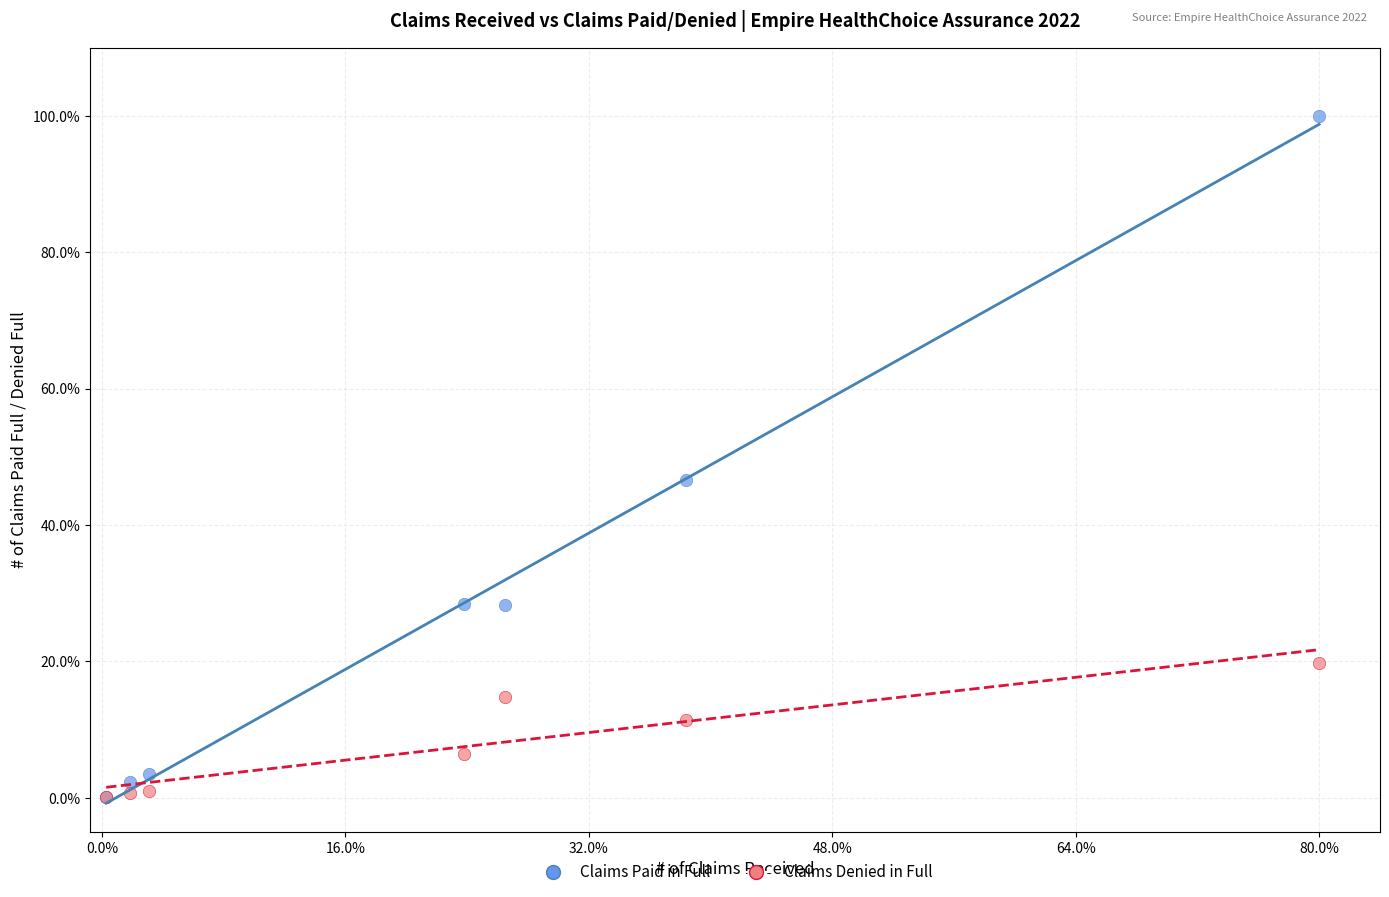

What are all the series names shown in the legend?

Claims Paid in Full, Claims Denied in Full